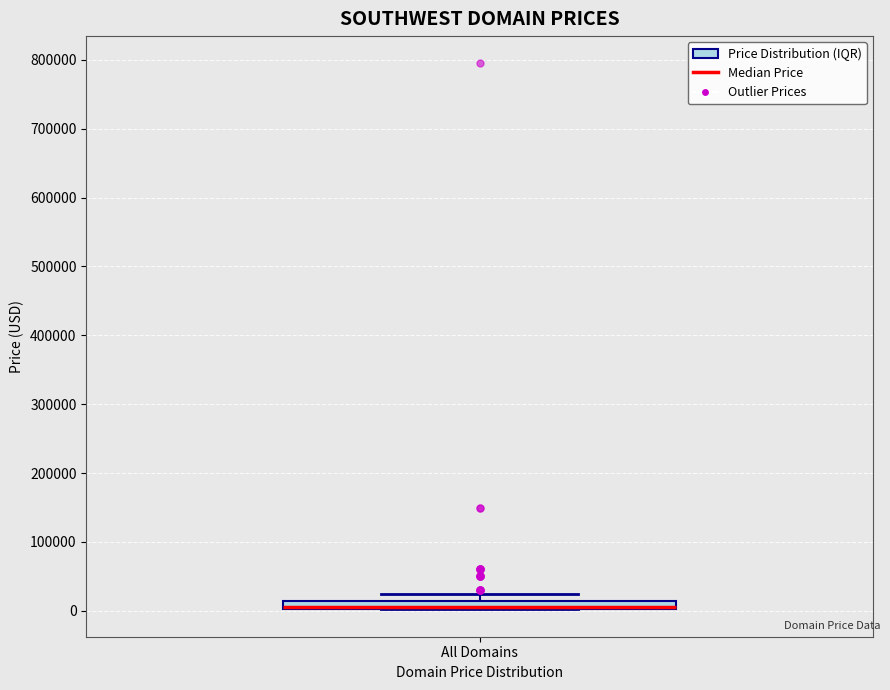

Where does the upper whisker of the box for All Domains end on the y-axis? The values are not printed on the chart, so give them approximately, as read against the axis.

20000